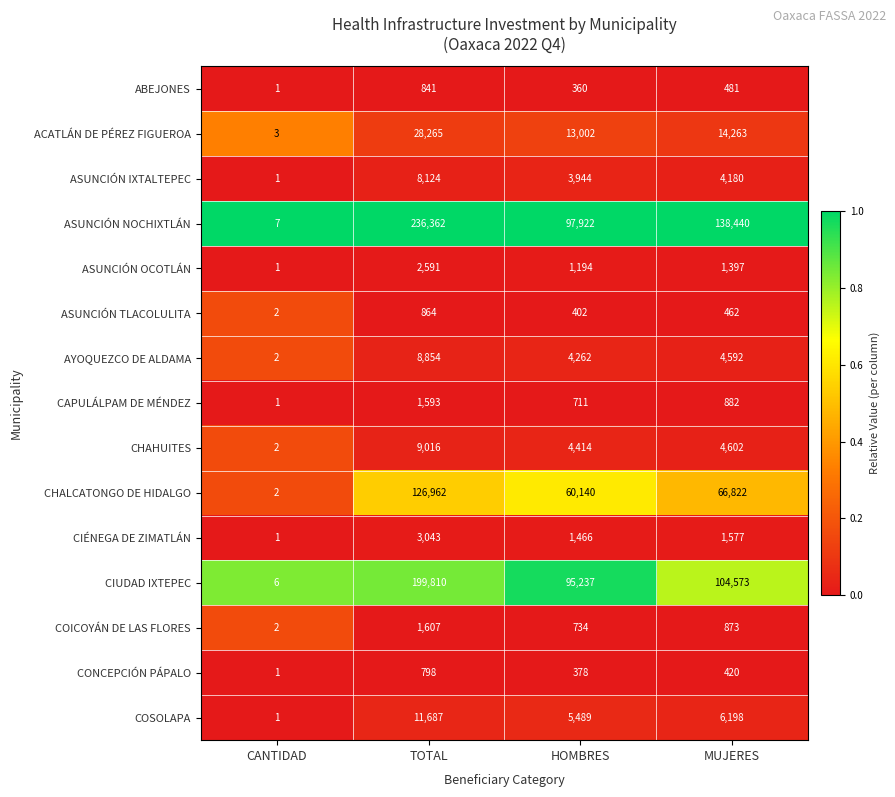

Between TOTAL and HOMBRES, which series saw the biggest shift?

ASUNCIÓN NOCHIXTLÁN